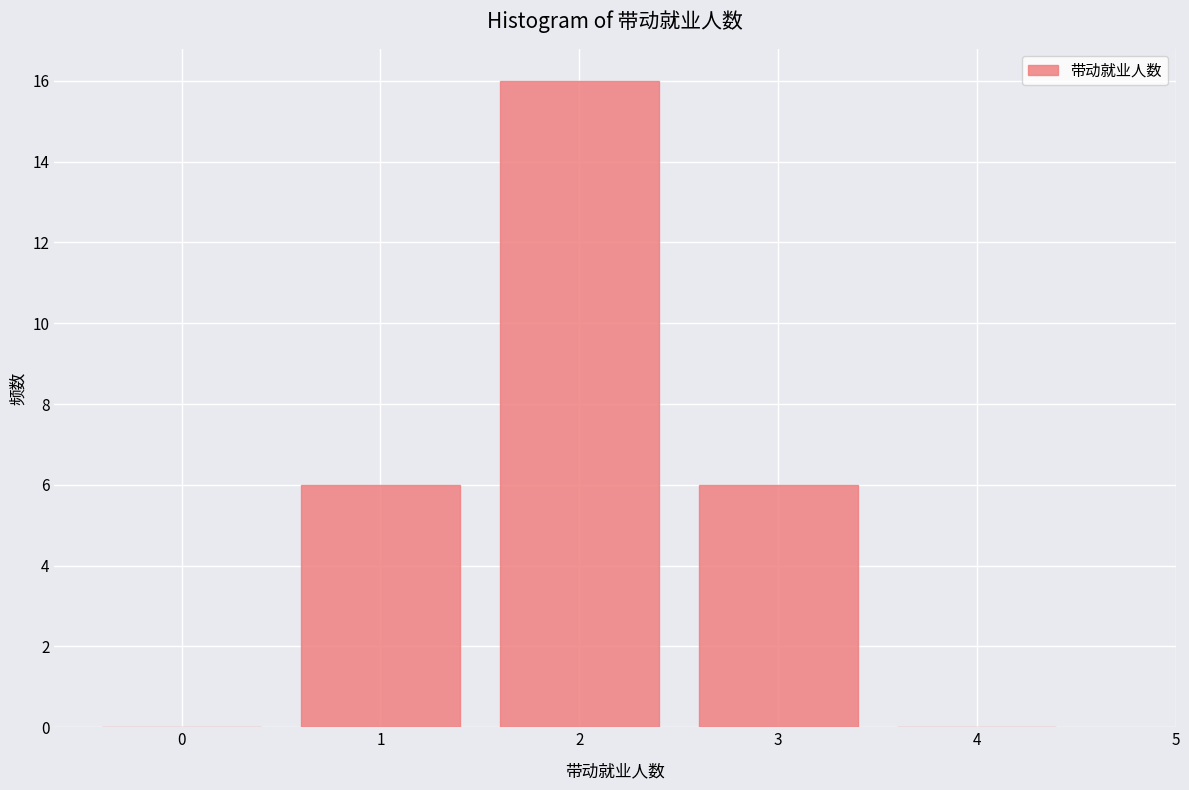

Reading left to right, transcribe all the data shown in this chart.

0=0	1=6	2=16	3=6	4=0